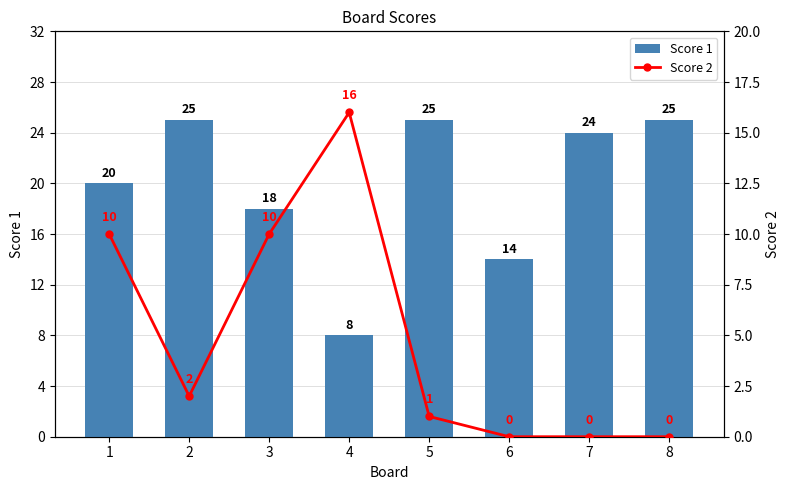

Is it true that Score 1 equals 10 at 1?

False